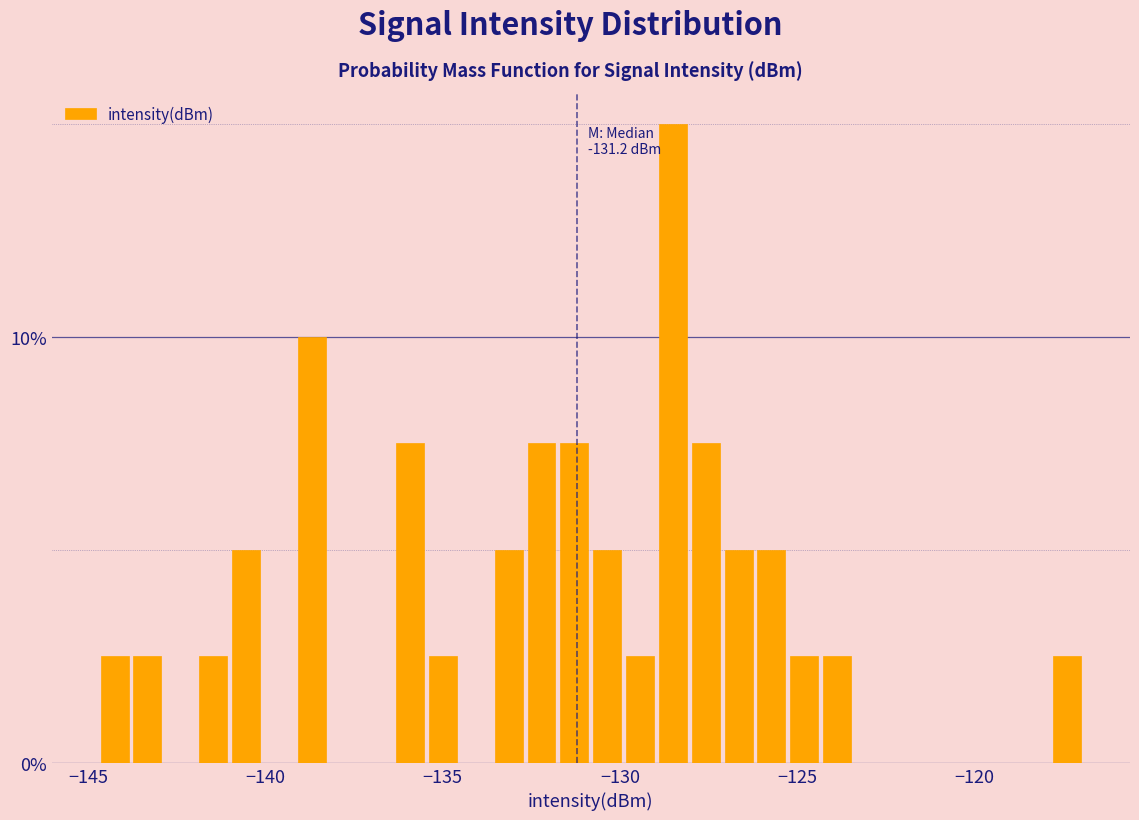

Around what value on the x-axis is the tallest bar? Give the approximate position of its centre, as read against the axis.

-128.5